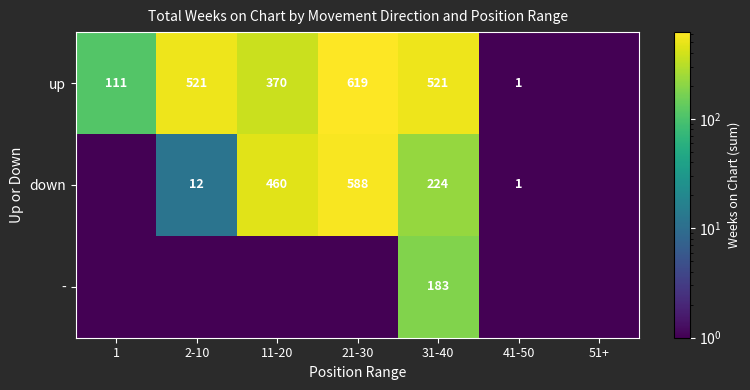

True or false: down has a value of 16.3 at 2-10.

False